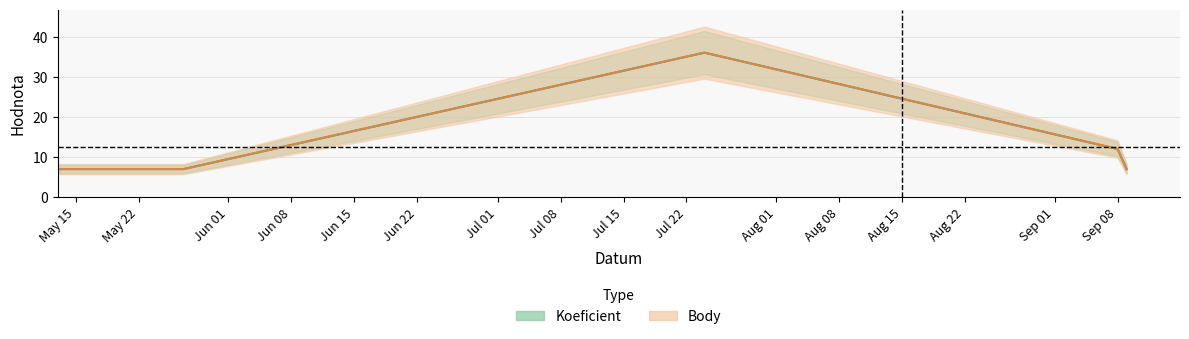

True or false: Body has more than 0 points higher than both neighbors.

True